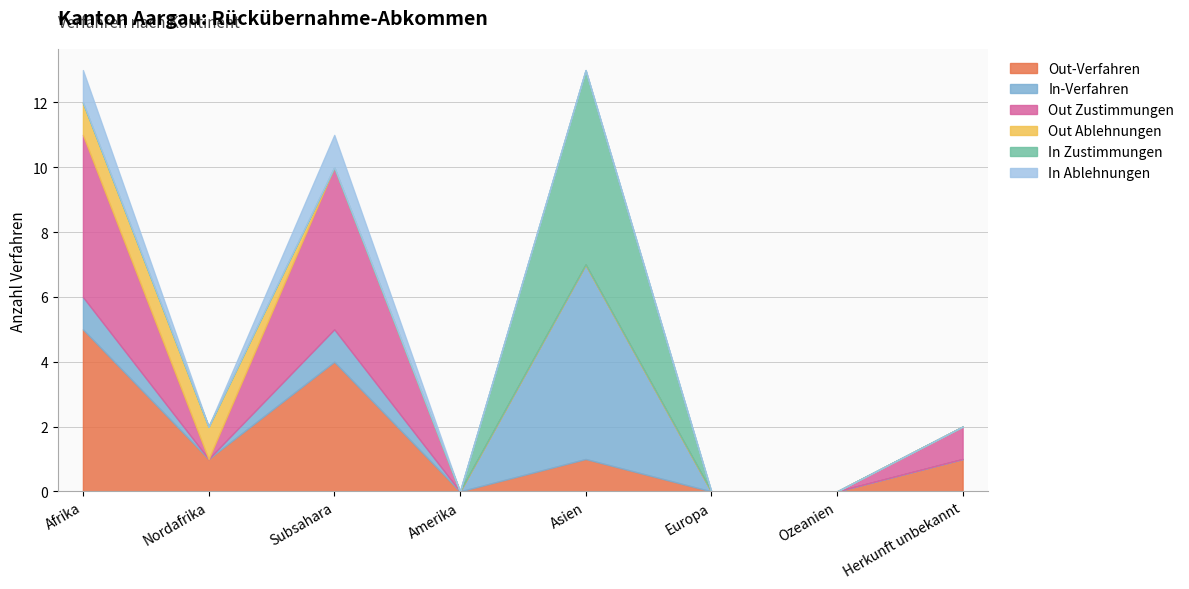

At which label is In-Verfahren closest to 3?

Afrika